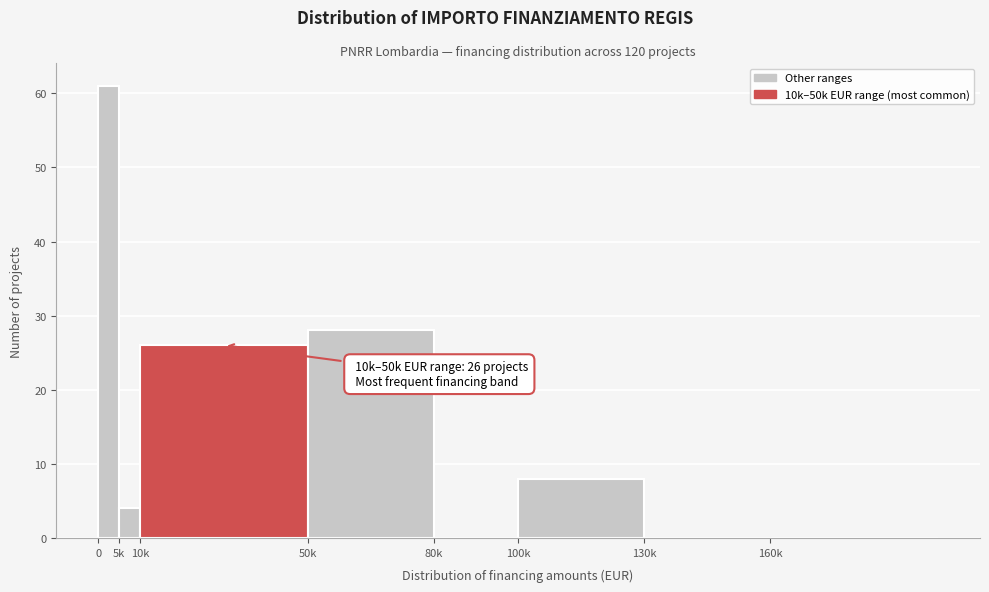

Reading right to left, transcribe all the data shown in this chart.

160k=0	130k=0	100k=8	80k=0	50k=28	10k=26	5k=4	0=61